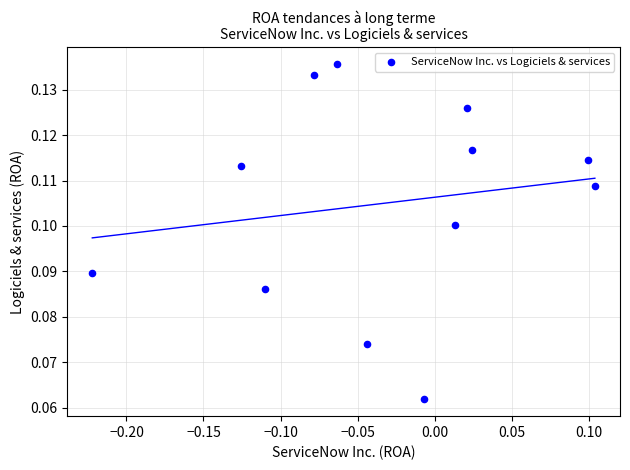

What is the range of X values (max minus min)?

0.3